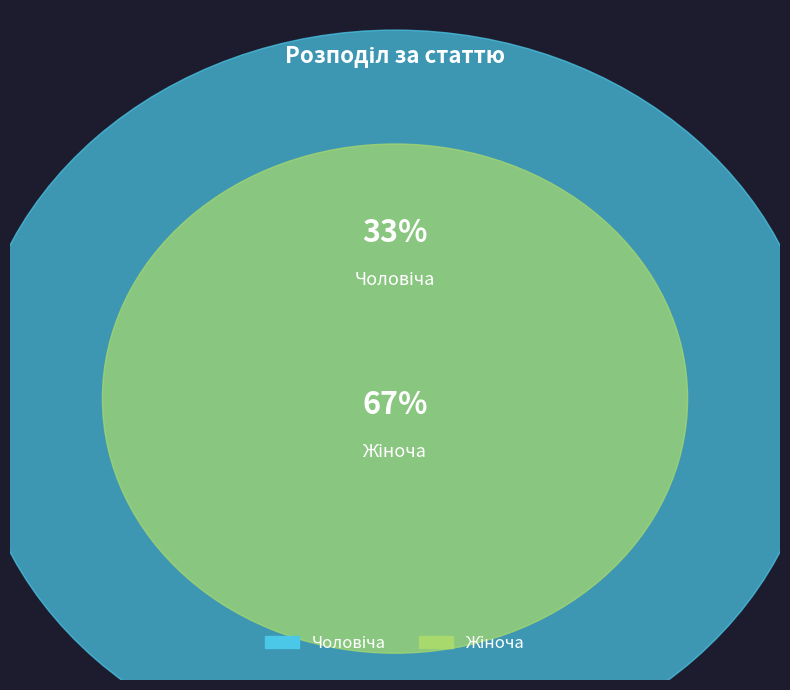

Is there a majority slice in this chart?

Yes